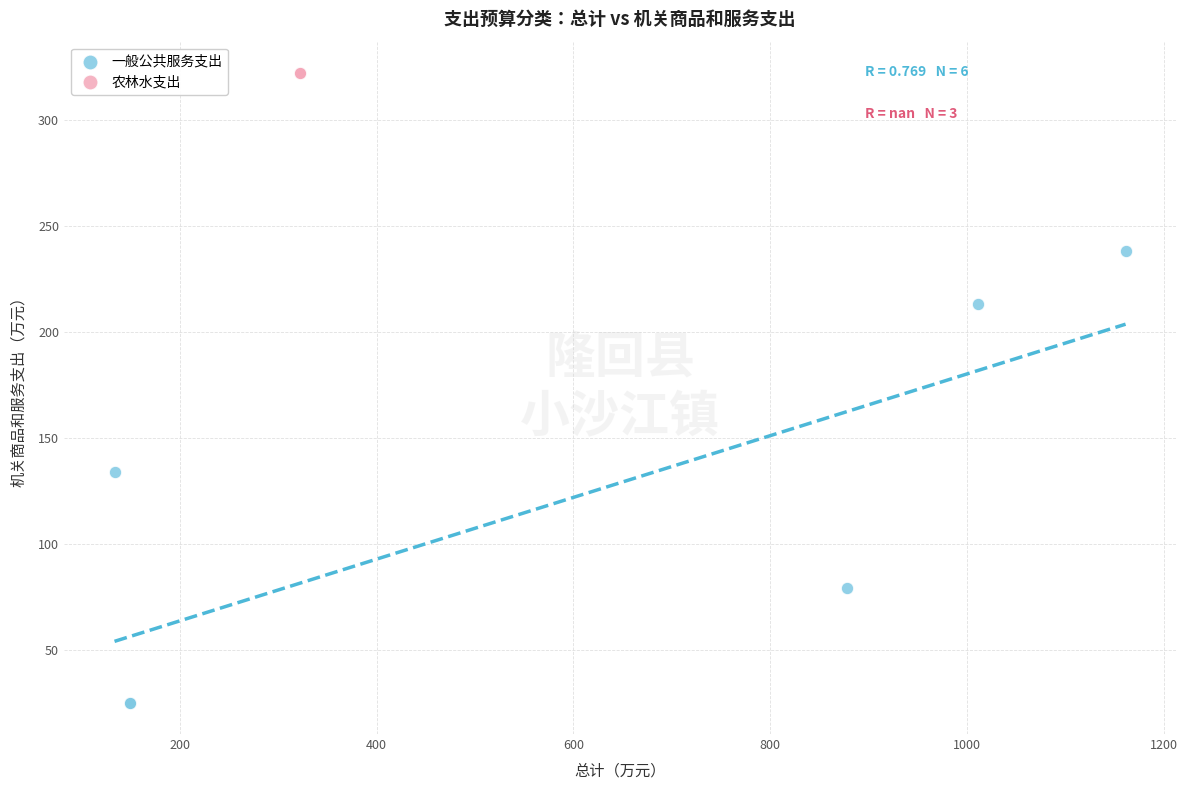

Which series contains the lowest Y value?

一般公共服务支出